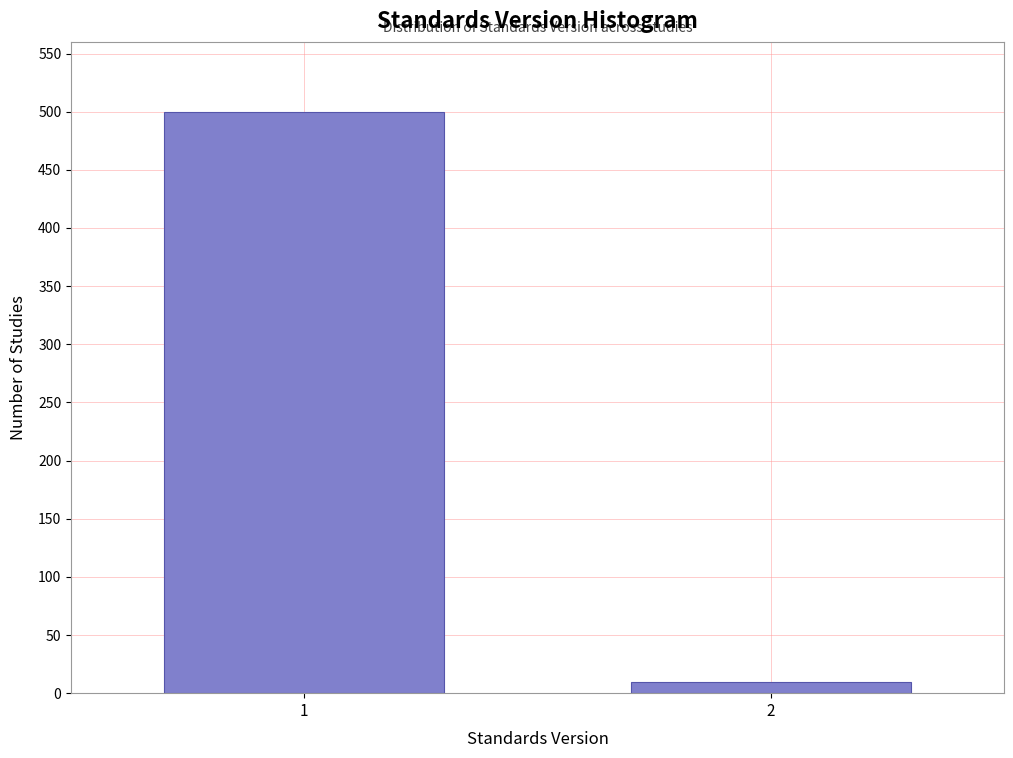

Reading left to right, extract all data points from this chart.

1=500	2=10